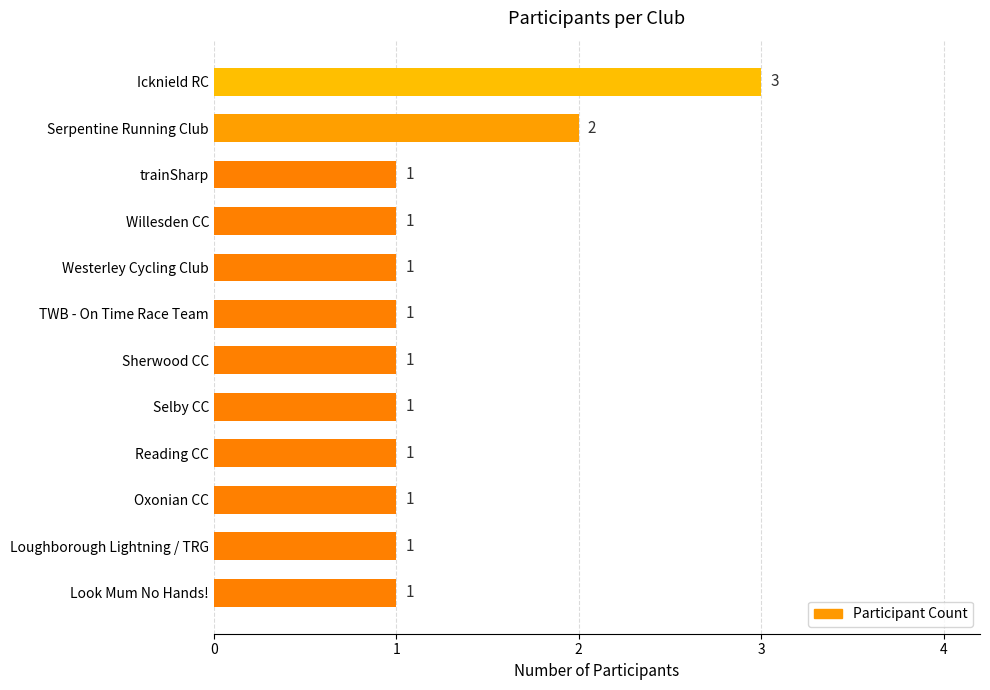

The value at Willesden CC is 2. True or false?

False